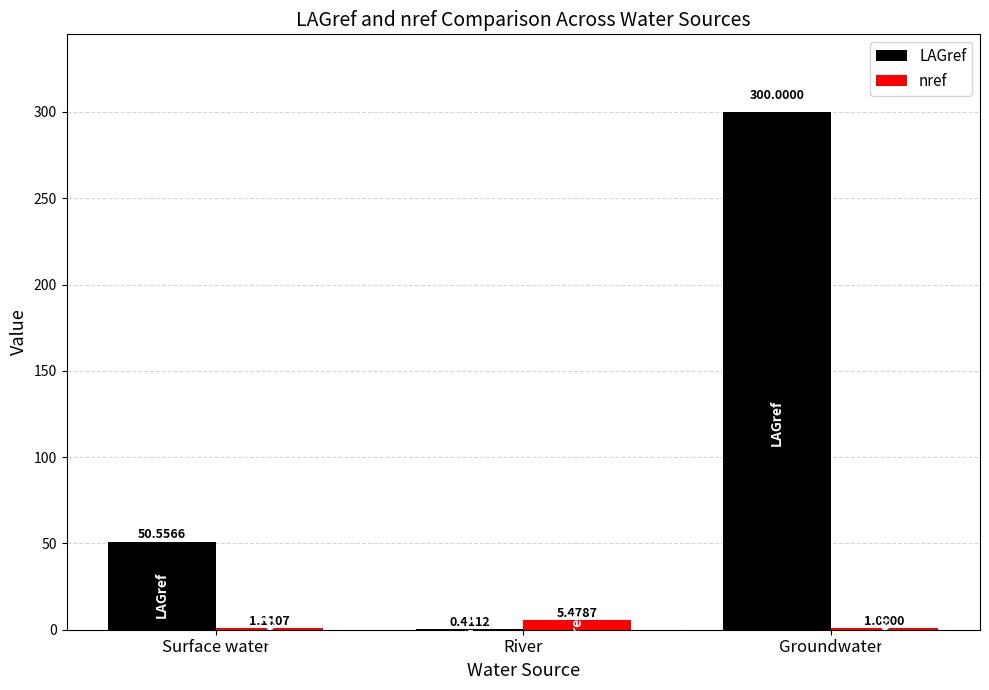

How many categories are shown in the chart?

3